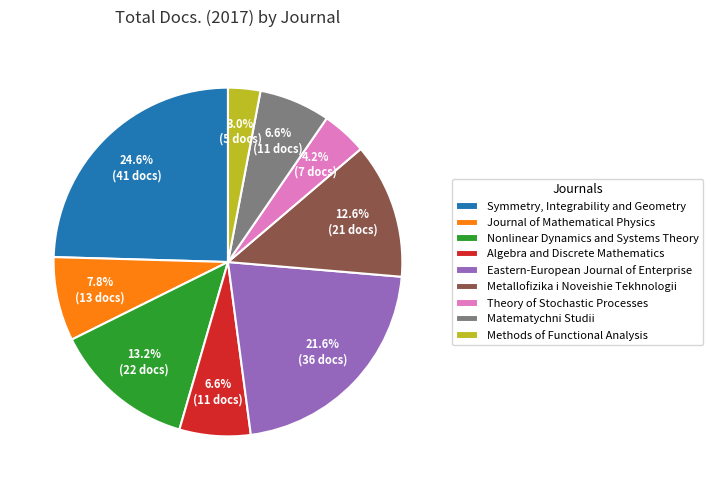

How many slices are in this pie chart?

9